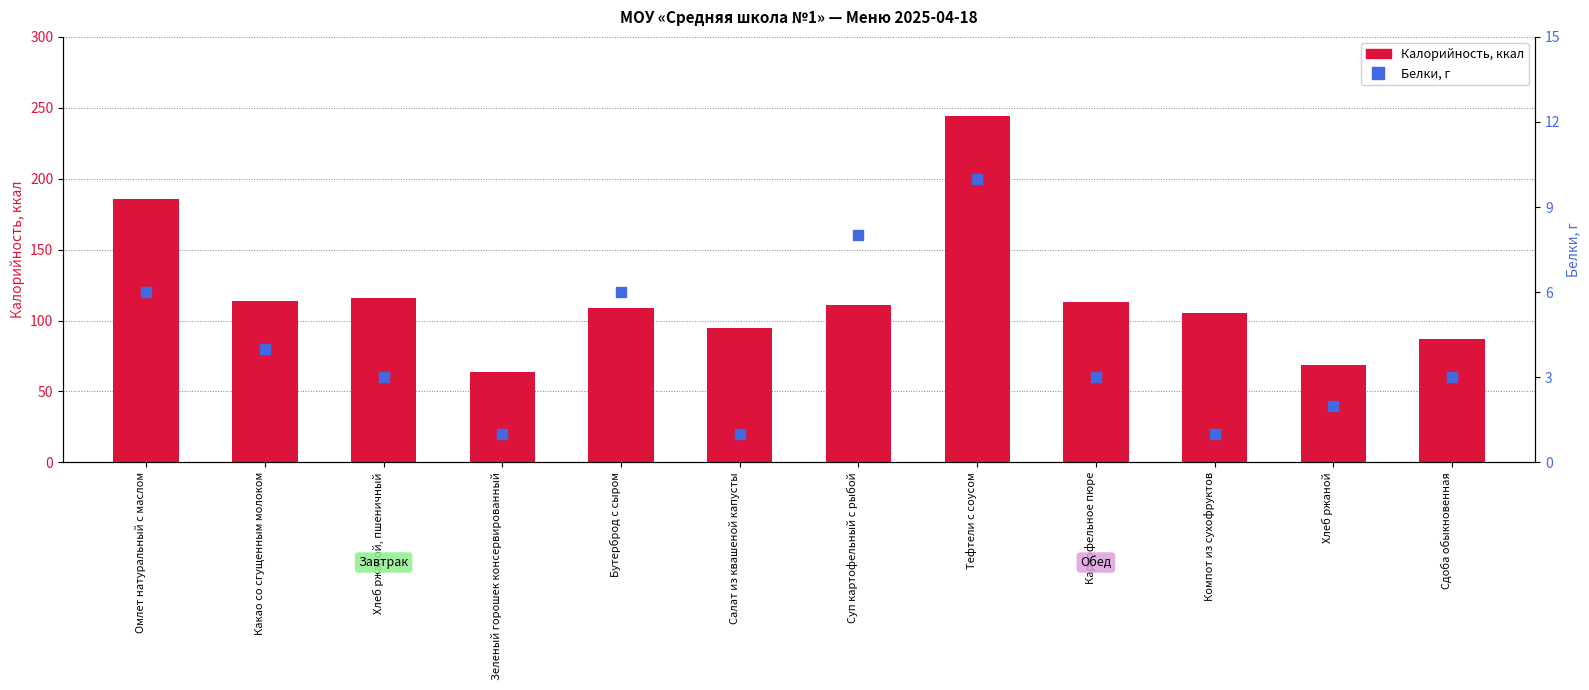

At which category is the sum across all series the highest?

Тефтели с соусом